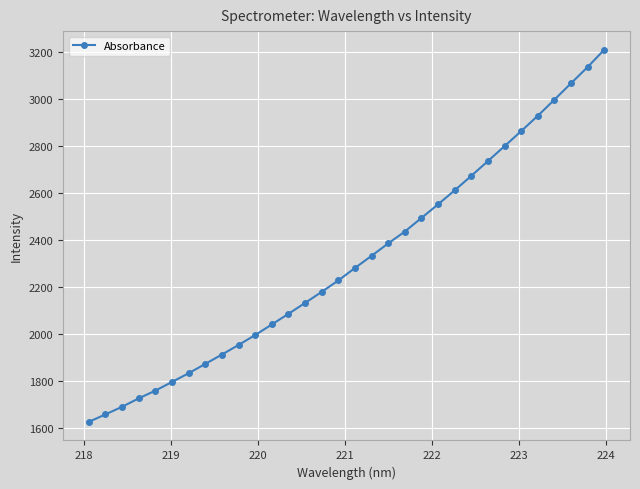

What is the smallest value displayed?

1626.9